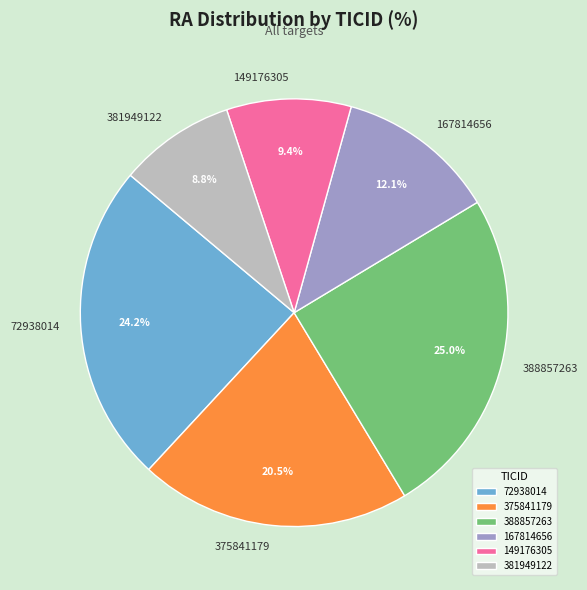

Is it true that 72938014 is 37% of the pie?

False